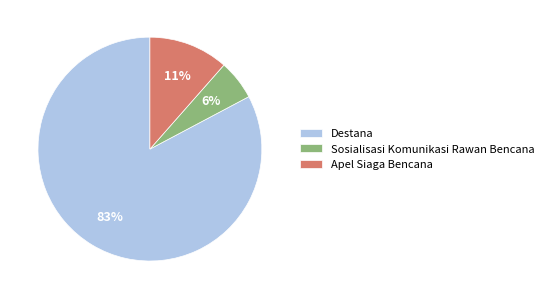

Combined, do Apel Siaga Bencana and Destana account for over 50%?

Yes